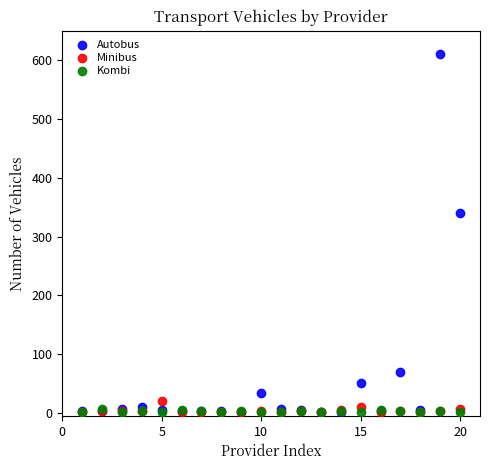

Across all series, what Y value is closest to 306?

340